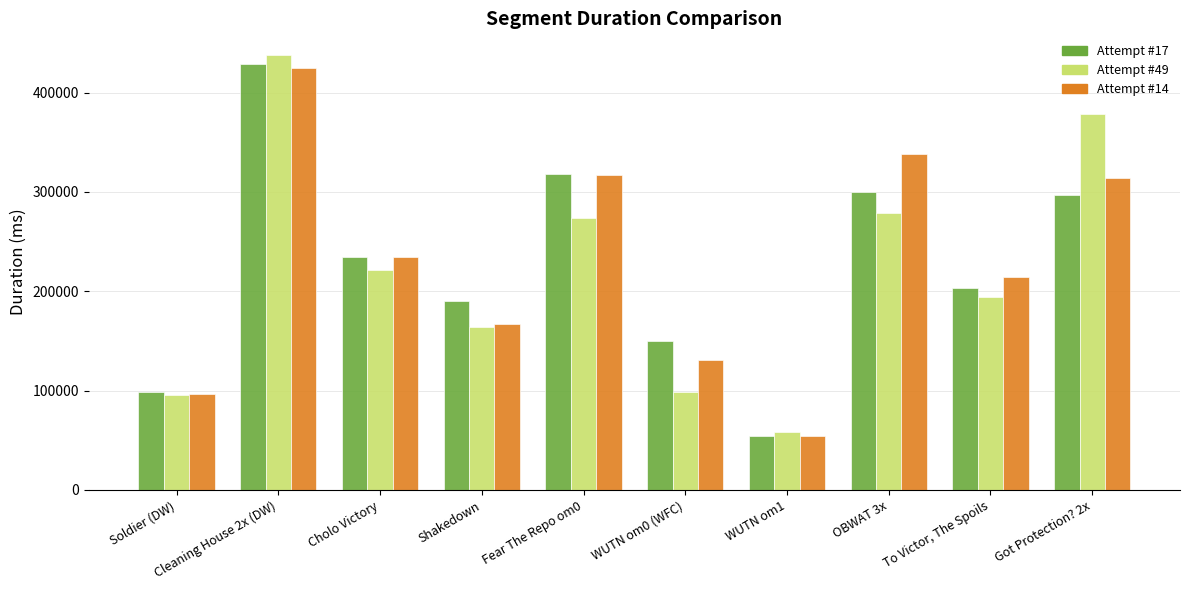

True or false: Attempt #14 has a value of 504411 at Fear The Repo om0.

False